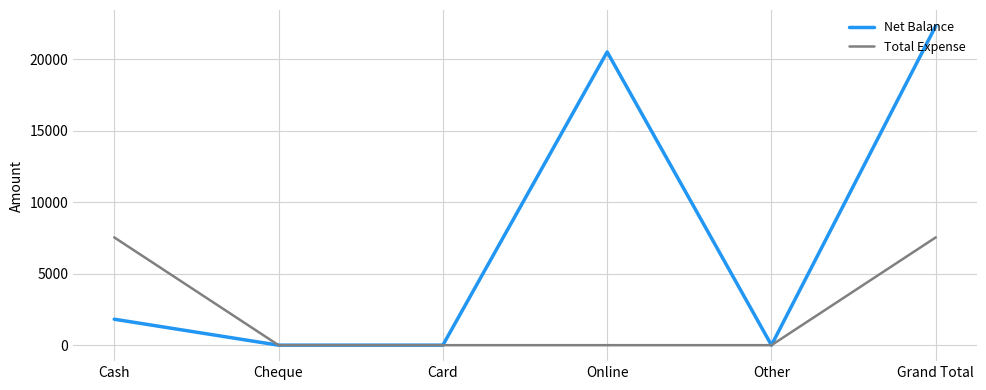

Which category has the highest value across all series?

Grand Total